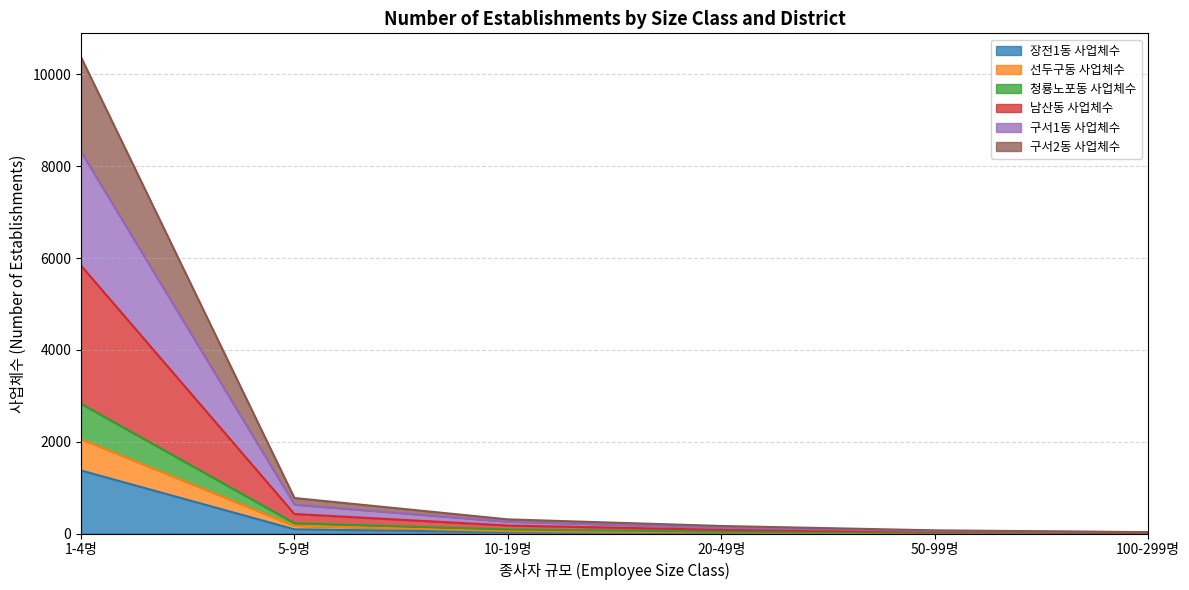

At which category is the sum across all series the highest?

1-4명